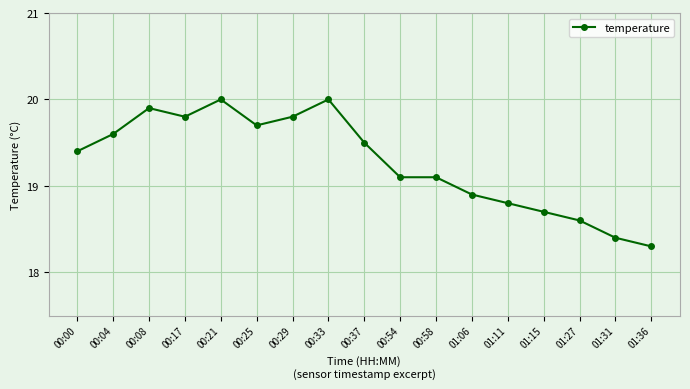

How many lines are shown in the chart?

1